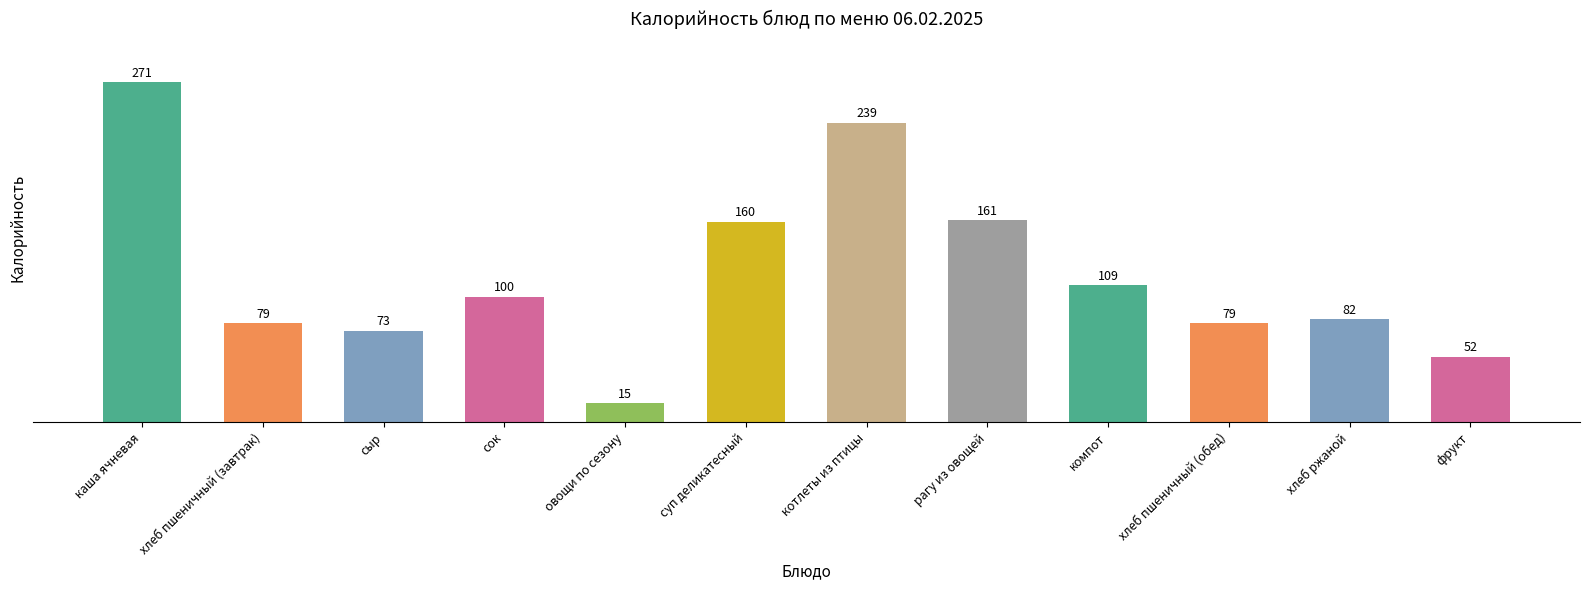

True or false: the data shows 39 at компот.

False